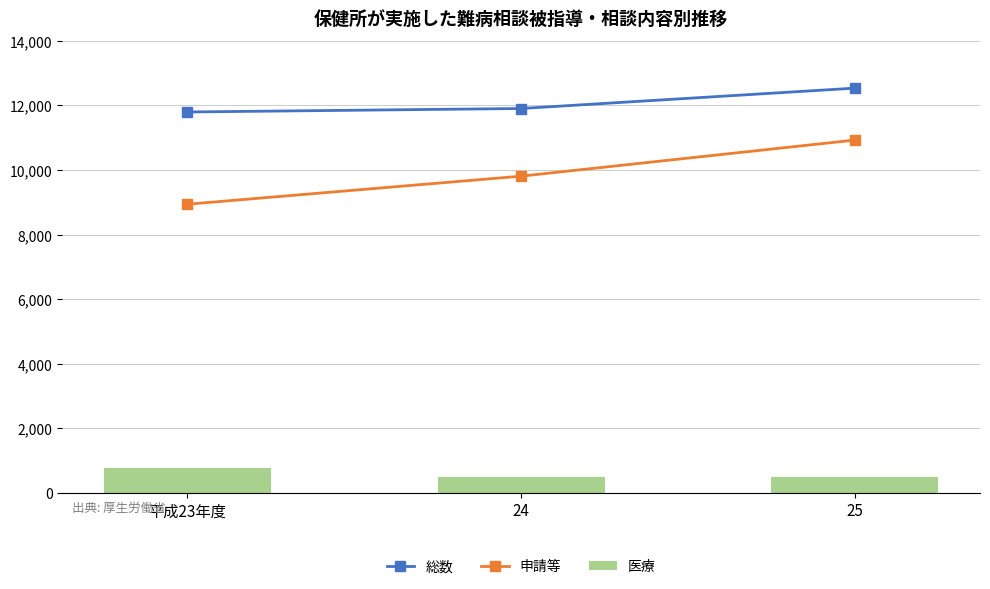

What is the difference between the highest and lowest values at 平成23年度?

11030